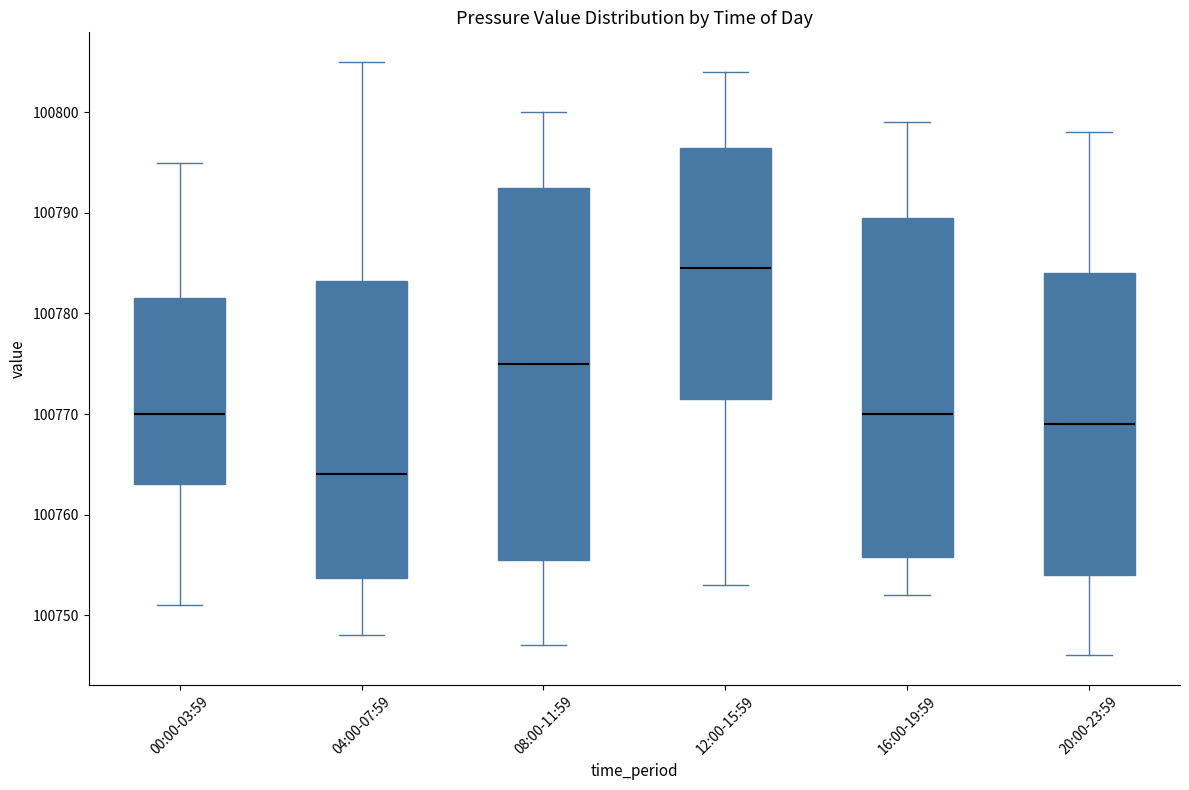

Where does the median line of the box for 04:00-07:59 sit on the y-axis? The values are not printed on the chart, so give them approximately, as read against the axis.

100764